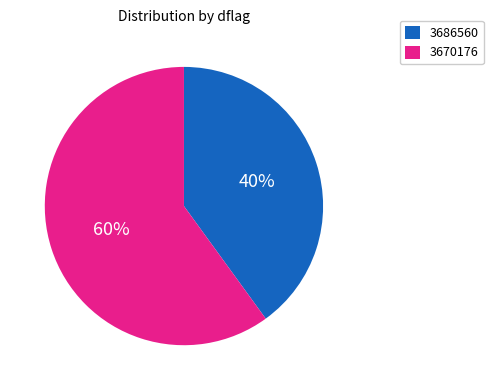

Which category has the smallest portion of the pie?

3686560